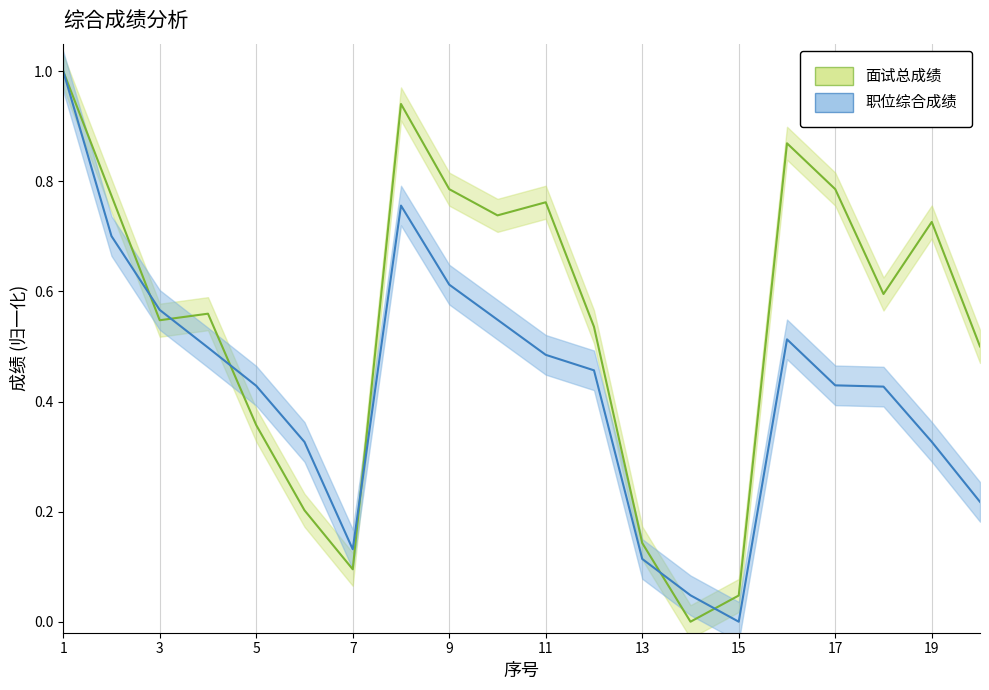

Is this an area chart (filled region under the line)?

No